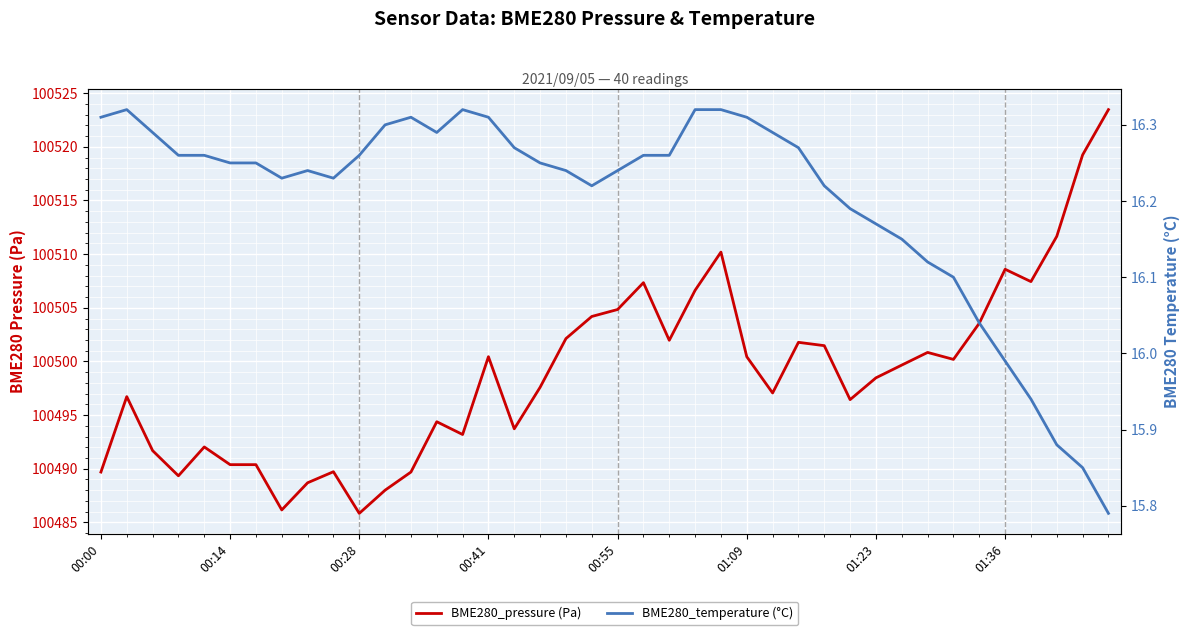

The BME280_pressure (Pa) series shows 100504.8 at 00:55. True or false?

True